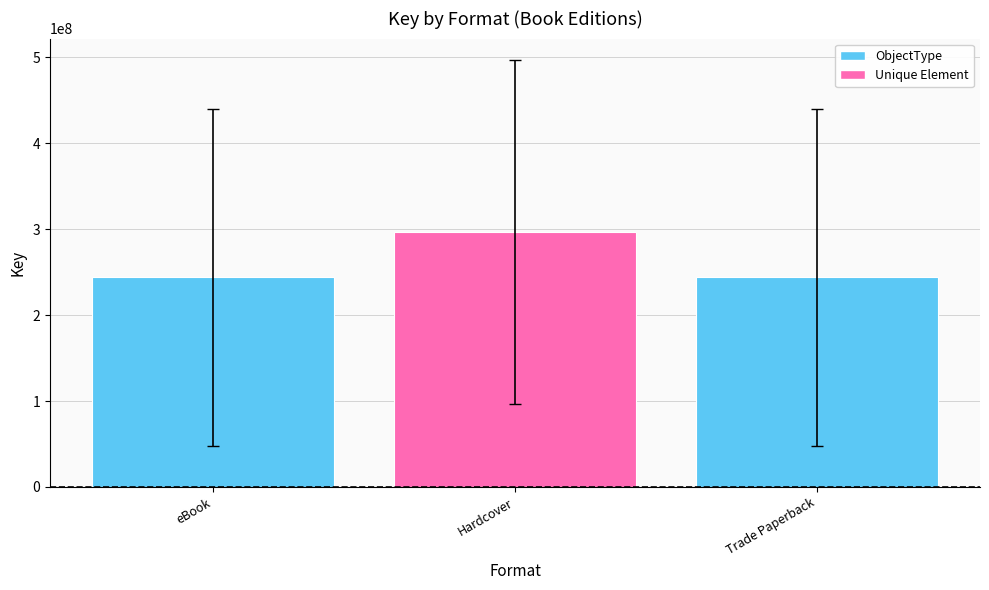

How many bars are there in total?

3